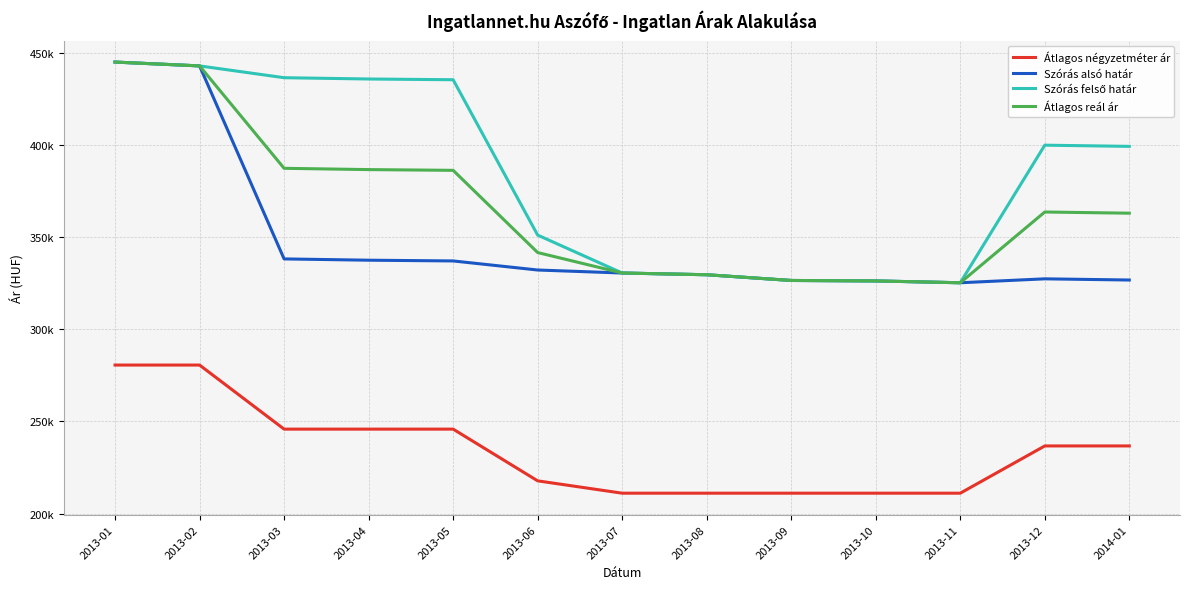

True or false: Szórás alsó határ and Szórás felső határ cross at least once.

False